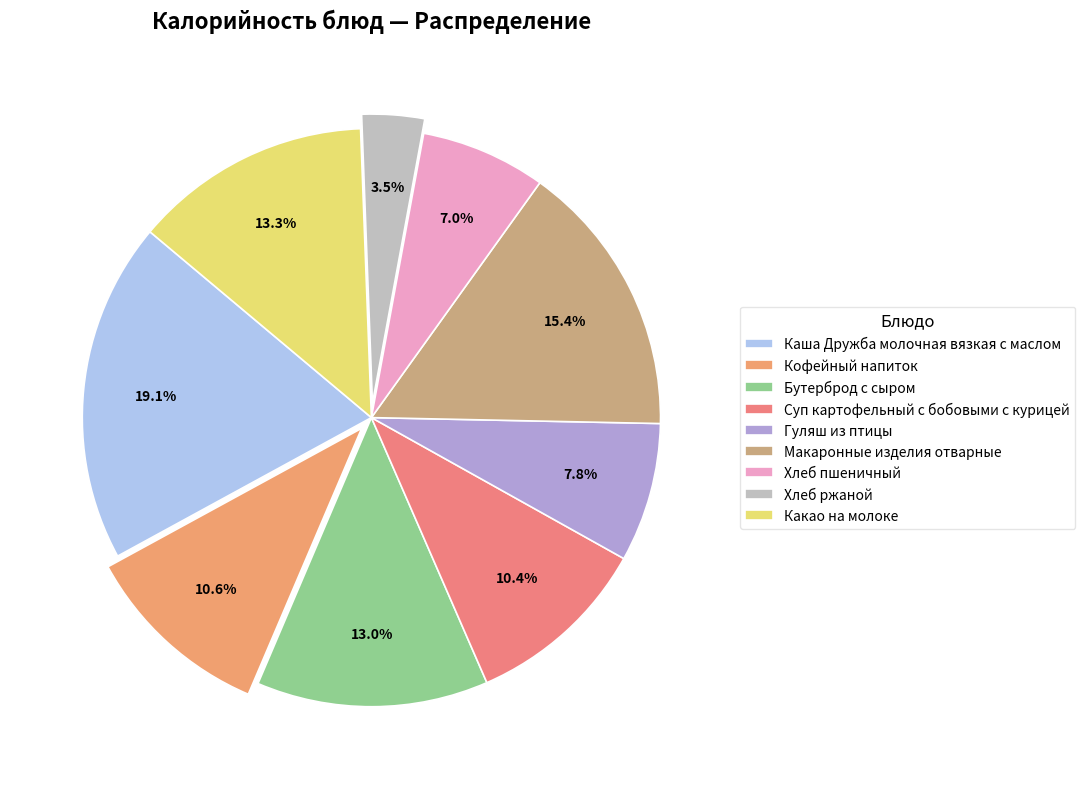

What is the change in value from Каша Дружба молочная вязкая с маслом to Какао на молоке?

-82.5